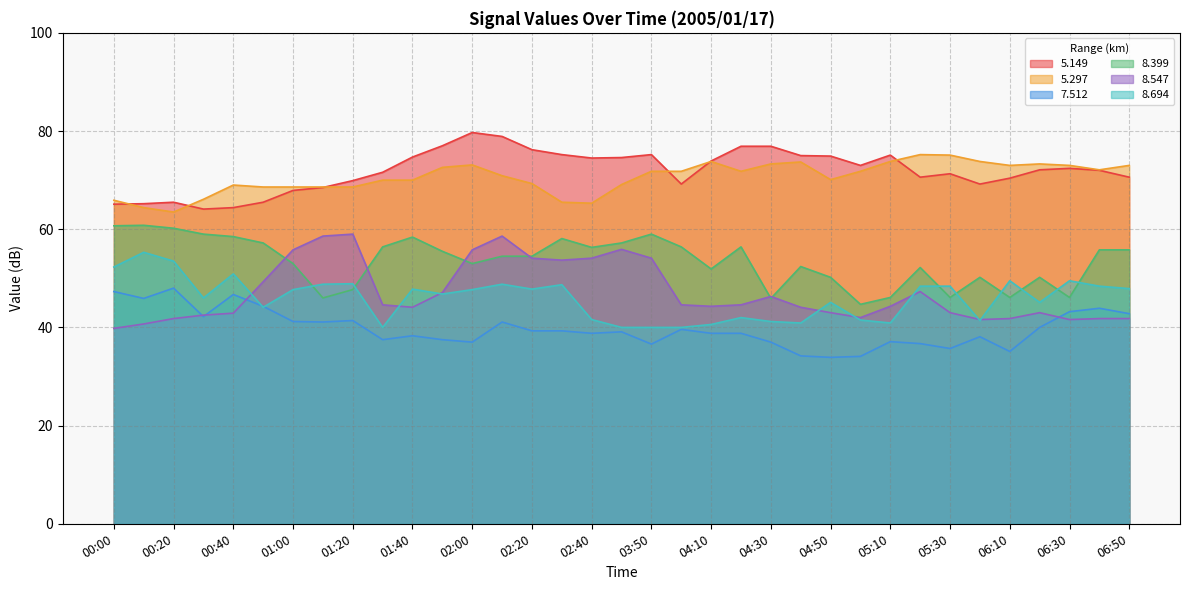

True or false: 8.399 and 7.512 cross at least once.

False